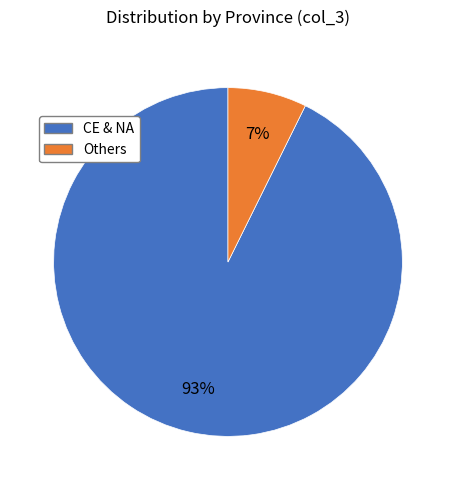

To the nearest percent, what is the average slice percentage?

50%